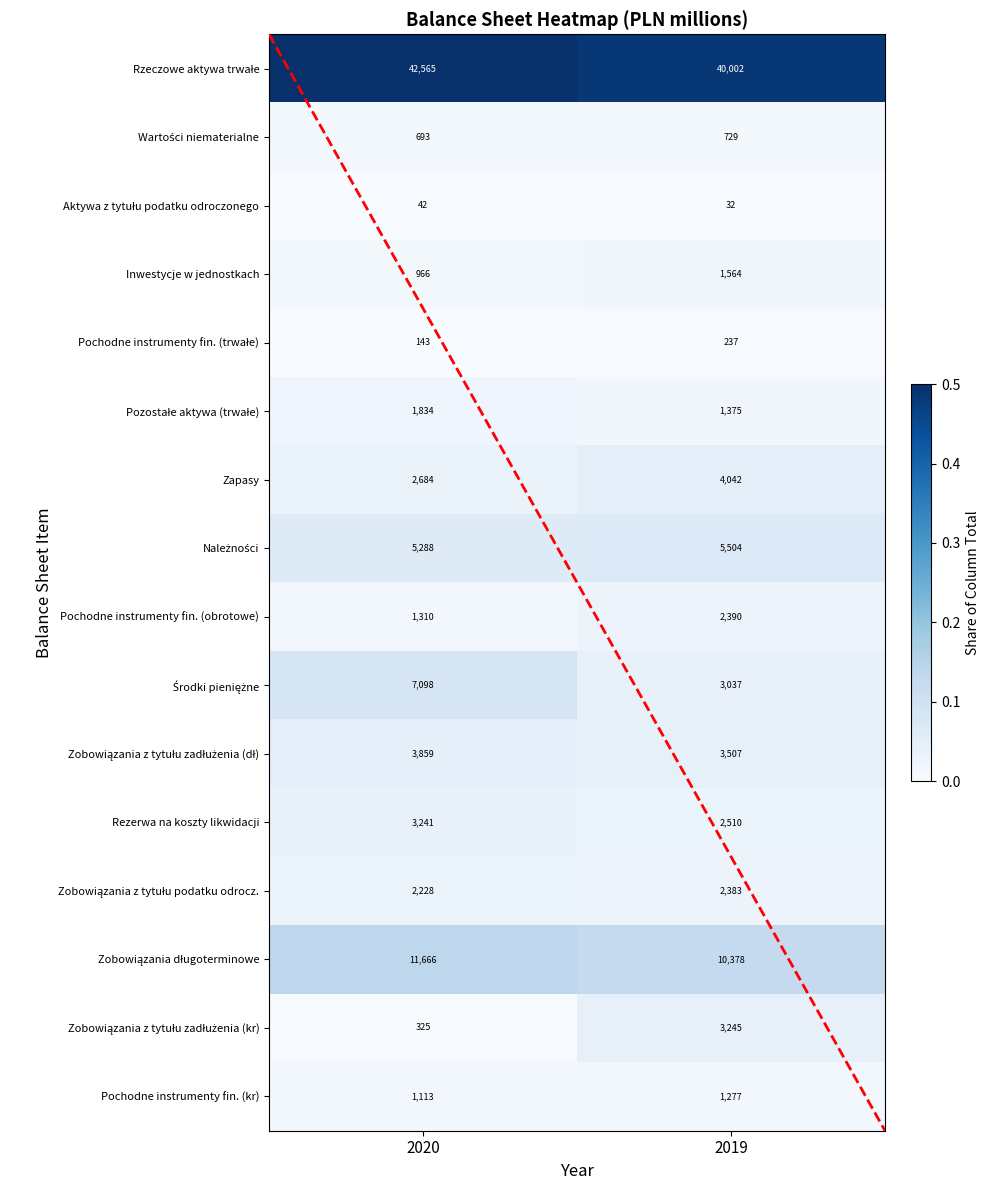

What is the maximum value shown in the chart?

42565